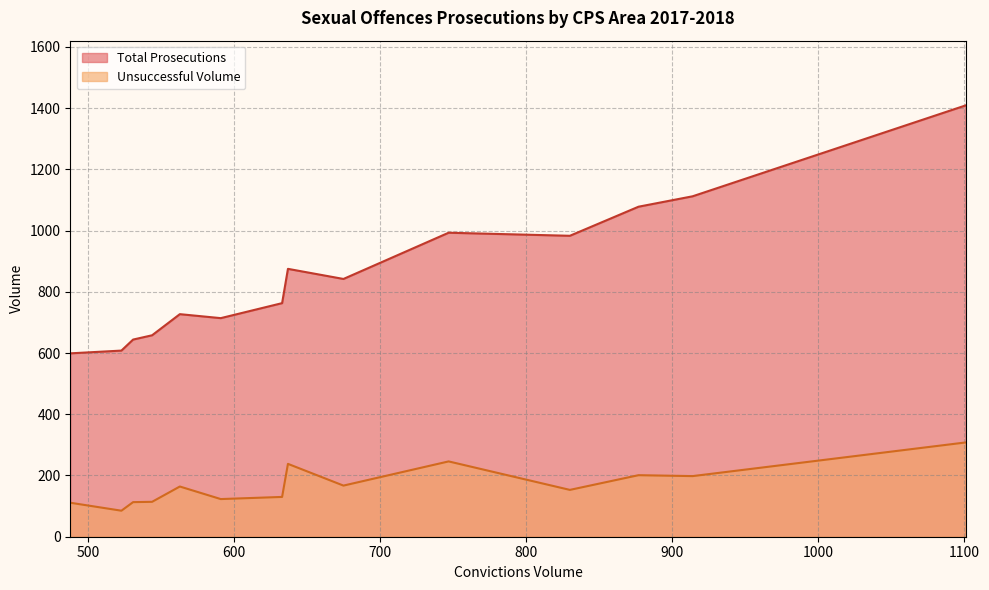

True or false: Total Prosecutions and Unsuccessful Volume intersect in this chart.

False